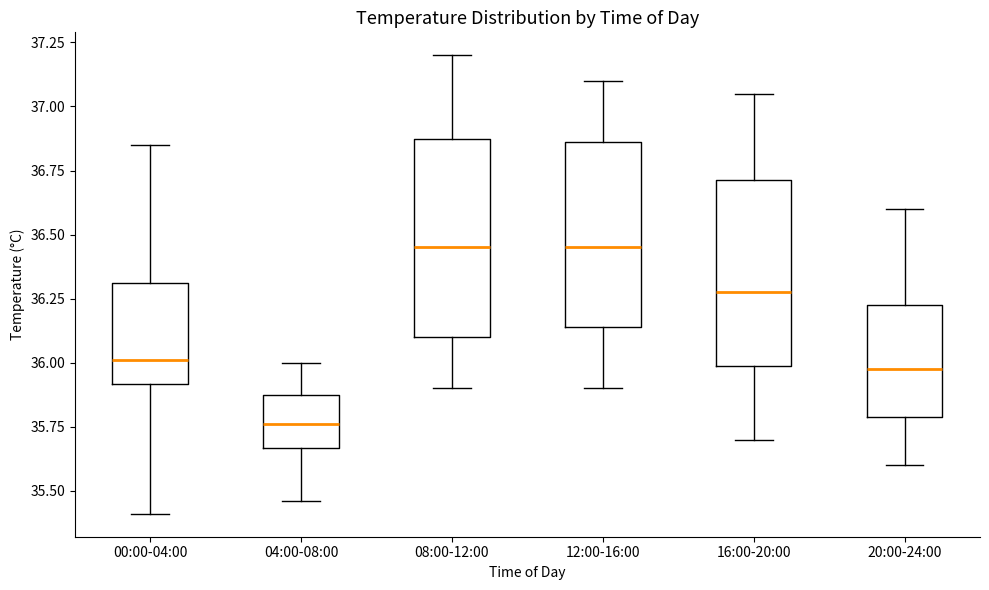

Where does the median line of the box for 00:00-04:00 sit on the y-axis? The values are not printed on the chart, so give them approximately, as read against the axis.

36.00